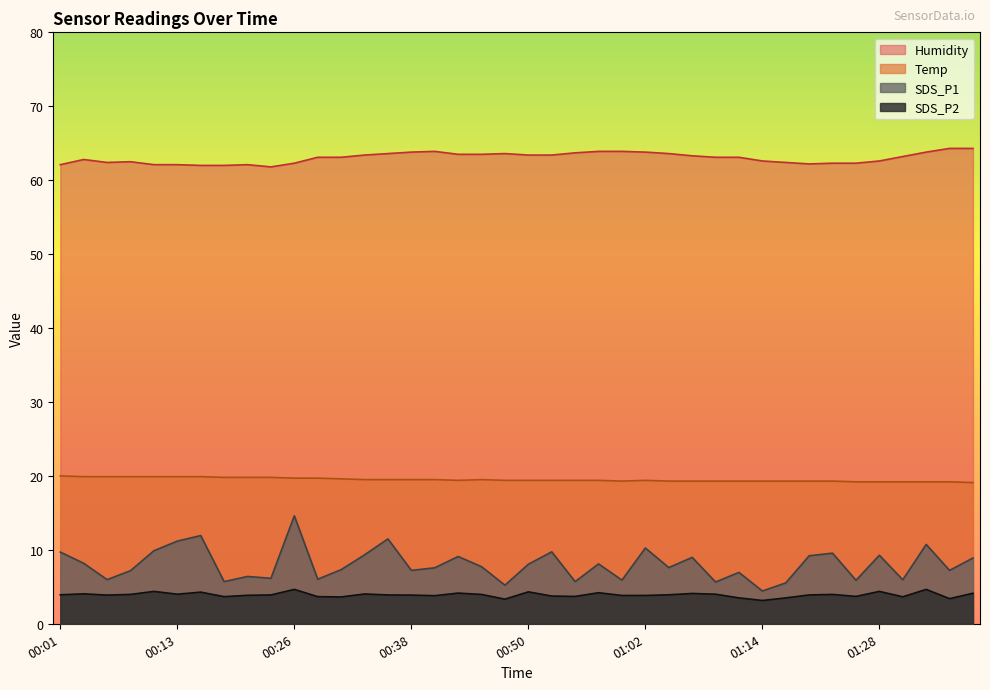

What is the lowest value of the Temp series?

19.1